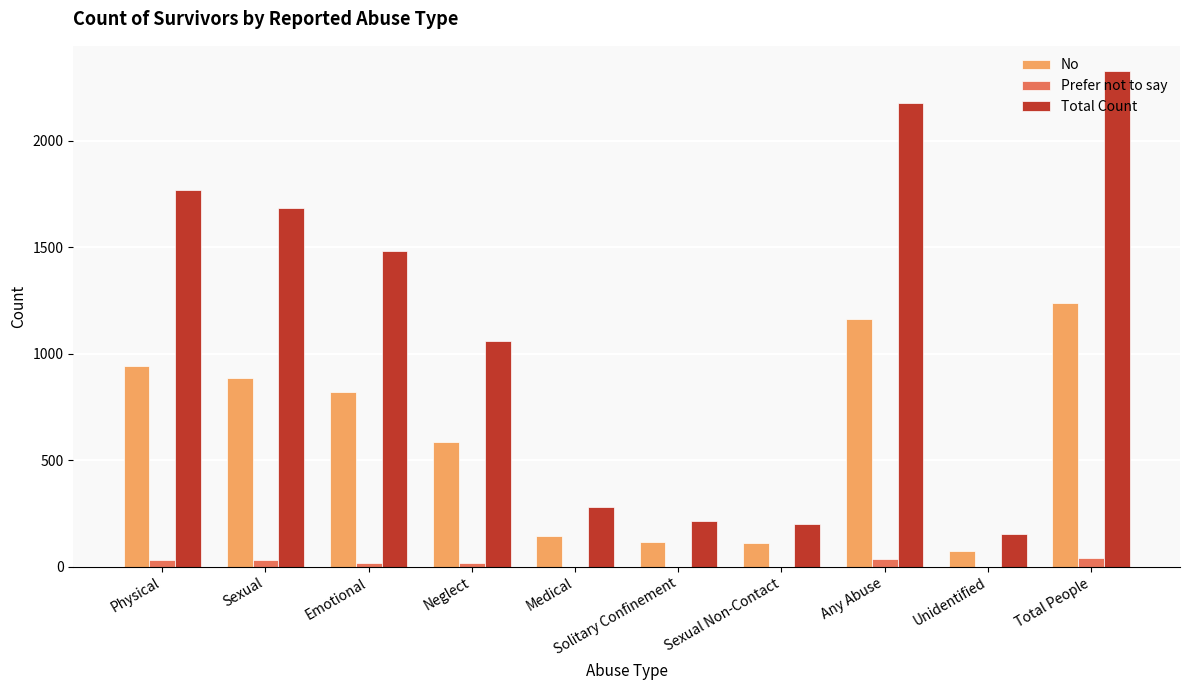

Which series has the largest range (max minus min)?

Total Count